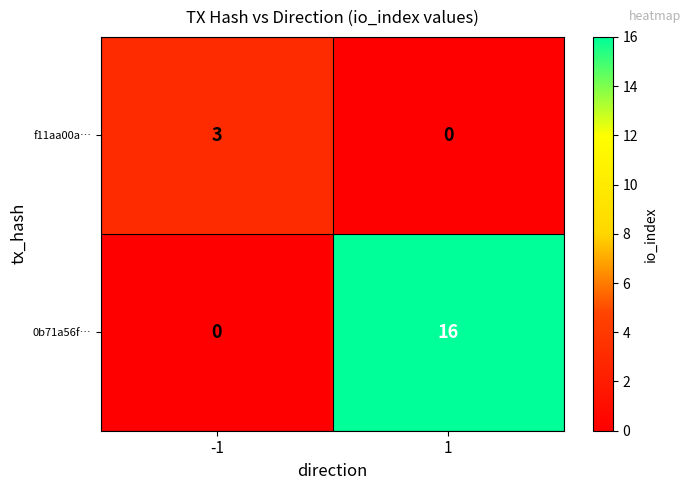

Which series changed the most between -1 and 1?

0b71a56f…